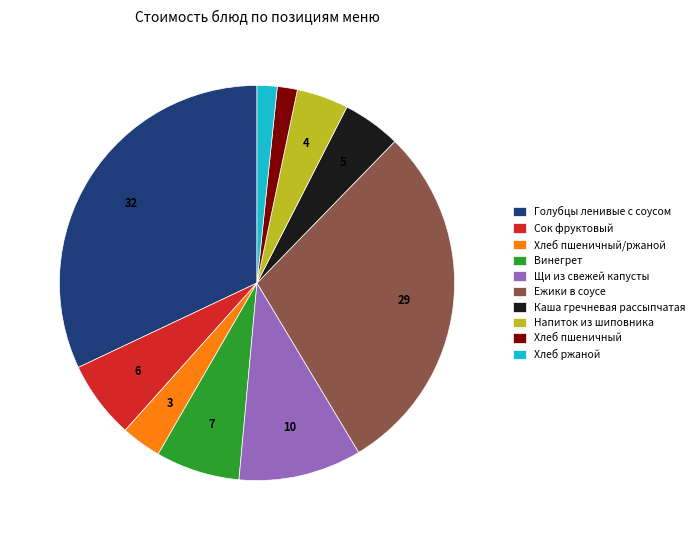

What is the largest slice in the pie chart?

Голубцы ленивые с соусом